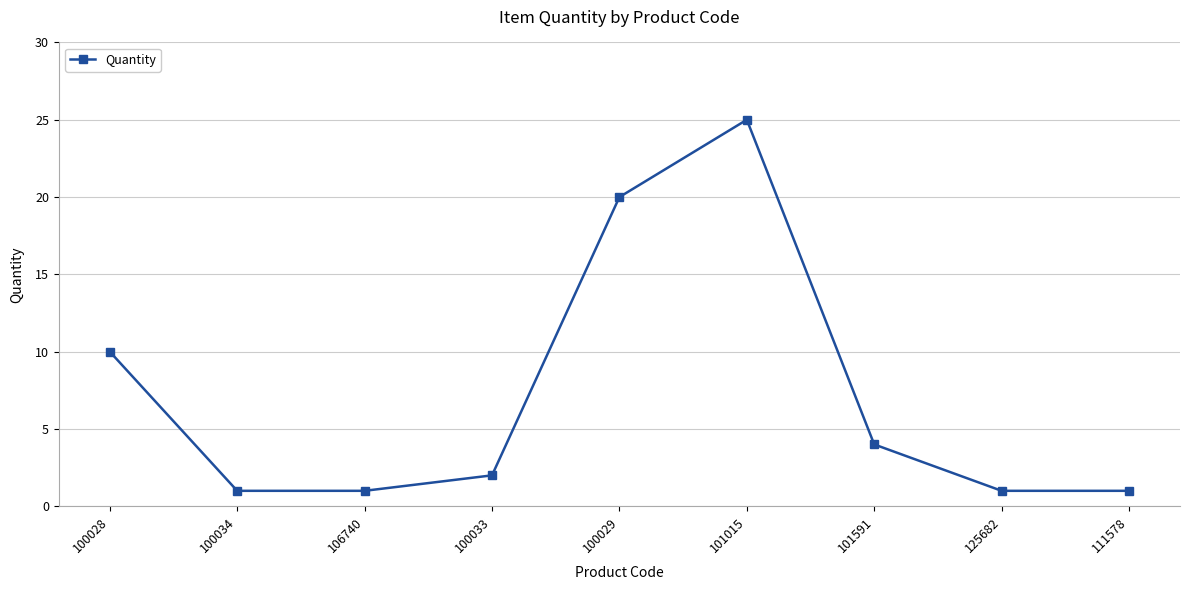

What position from the right is 106740?

7